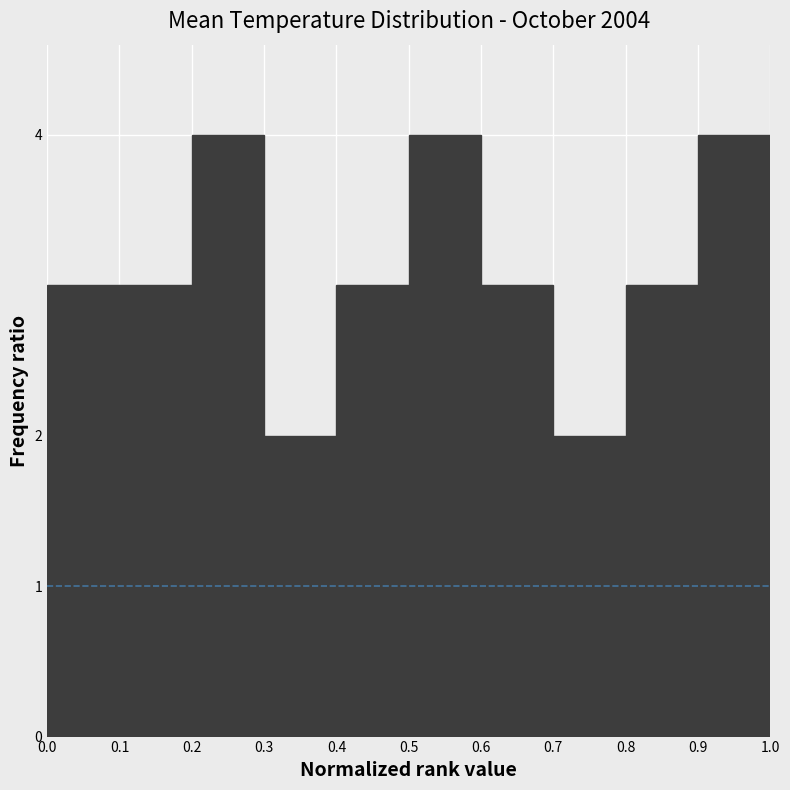

Reading left to right, list every bar in this chart as the range it spans on the x-axis followed by its height. The values are not printed on the chart, so give them approximately, as read against the axis.

0.0 to 0.1: 3
0.1 to 0.2: 3
0.2 to 0.3: 4
0.3 to 0.4: 2
0.4 to 0.5: 3
0.5 to 0.6: 4
0.6 to 0.7: 3
0.7 to 0.8: 2
0.8 to 0.9: 3
0.9 to 1.0: 4